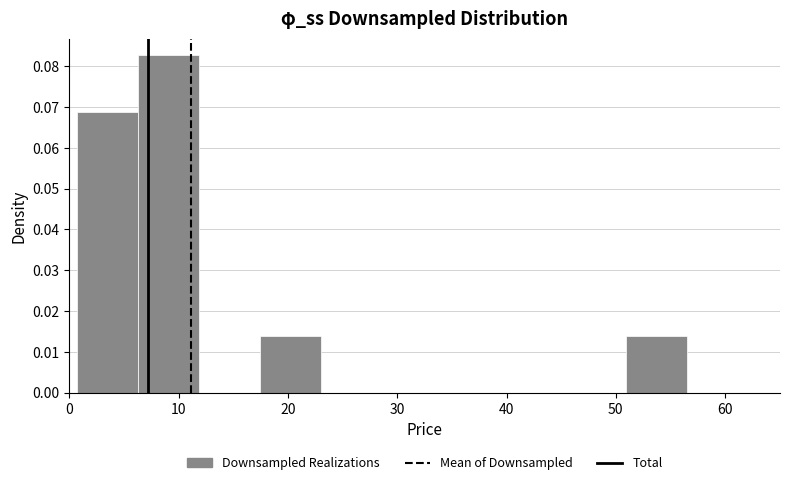

Reading left to right, list every bar in this chart as the range it spans on the x-axis followed by its height. Neither the bar edges nor the heights are printed on the chart, so give them approximately, as read against the axes.

1 to 6: 0.069
6 to 12: 0.083
12 to 17: 0
17 to 23: 0.014
23 to 29: 0
29 to 34: 0
34 to 40: 0
40 to 45: 0
45 to 51: 0
51 to 57: 0.014